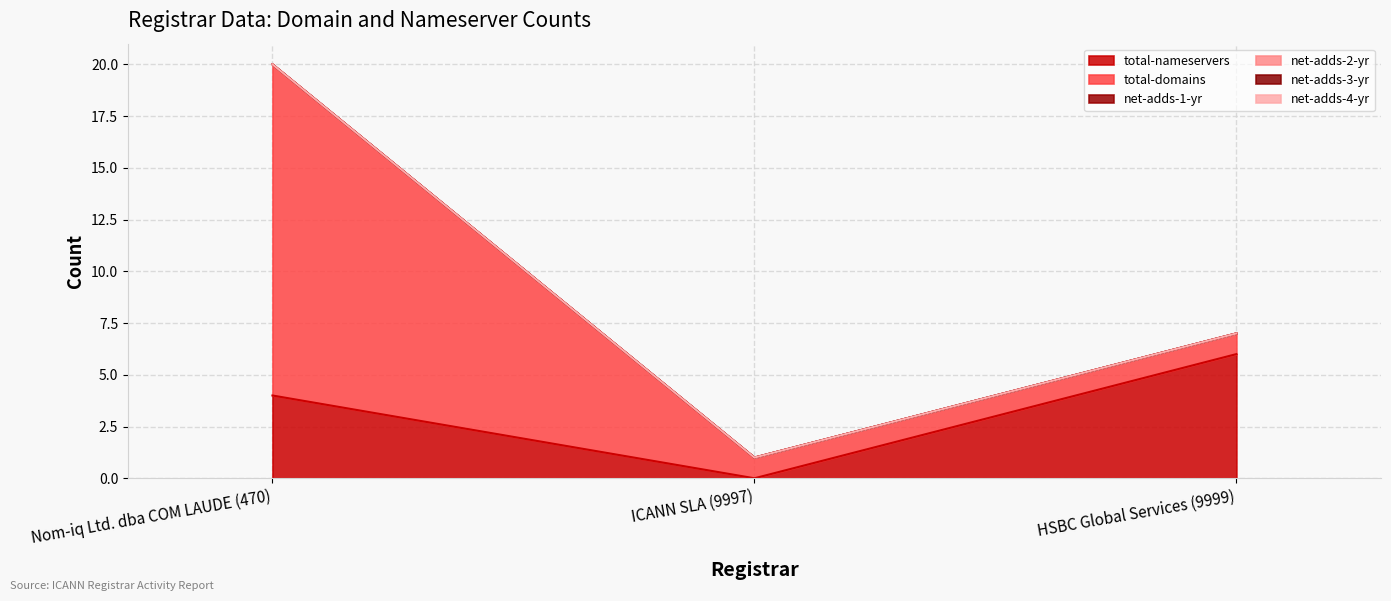

Rank the series by their maximum value, from highest to lowest.

total-domains, total-nameservers, net-adds-1-yr, net-adds-2-yr, net-adds-3-yr, net-adds-4-yr